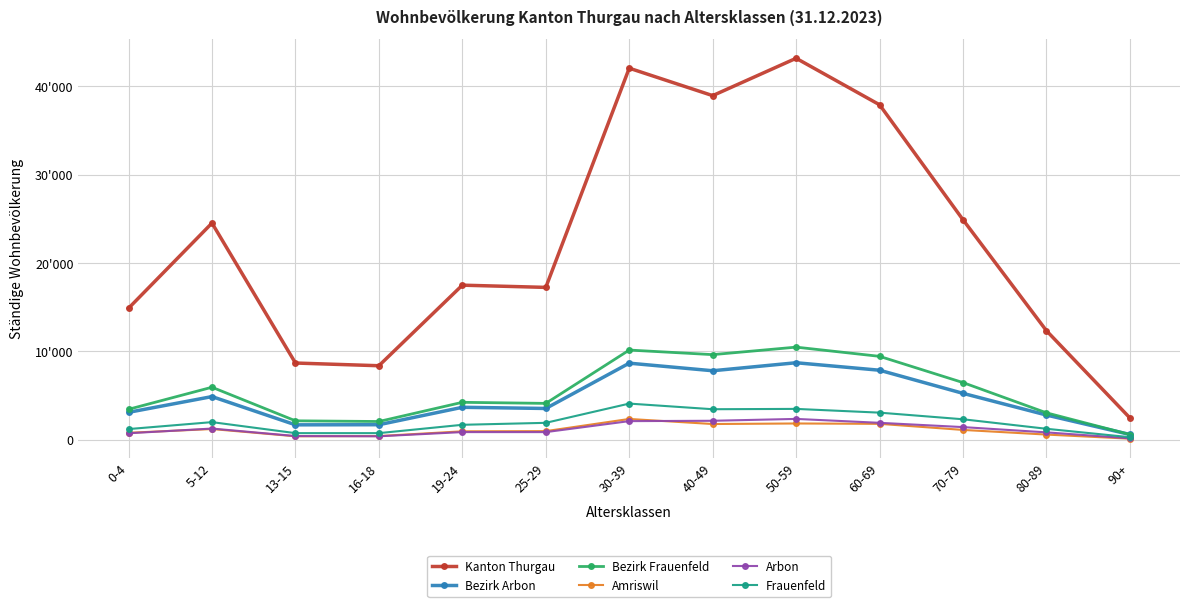

What is the value of the Bezirk Arbon point at the 3rd from the left?

1704